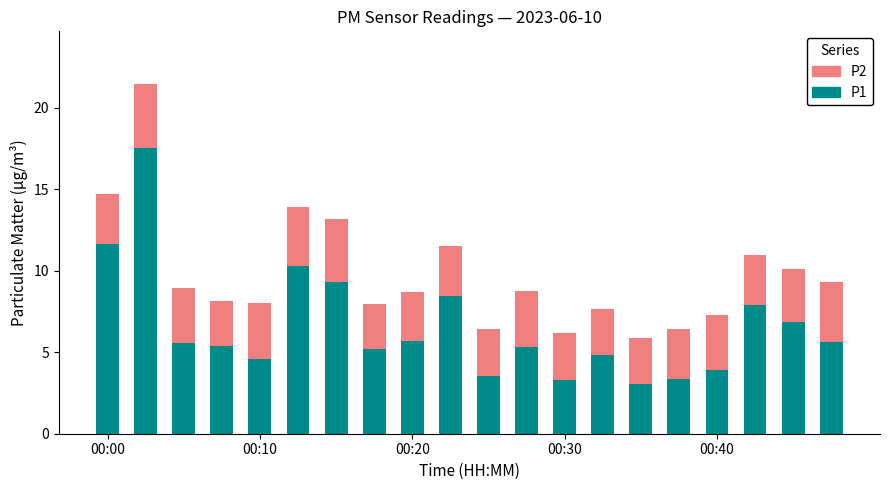

What is the difference between the maximum and minimum values in the P1 series?

14.5